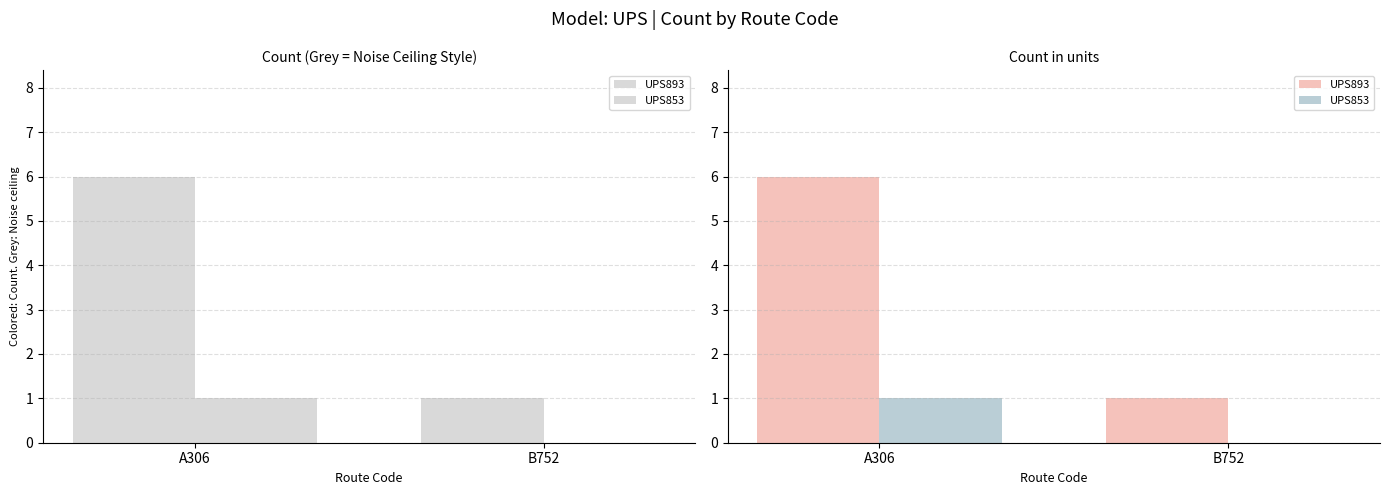

Is it true that UPS853 equals 2 at A306?

False